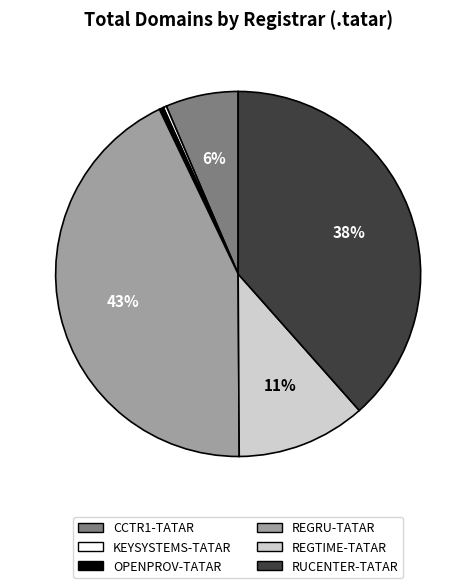

Which slice is the largest?

REGRU-TATAR